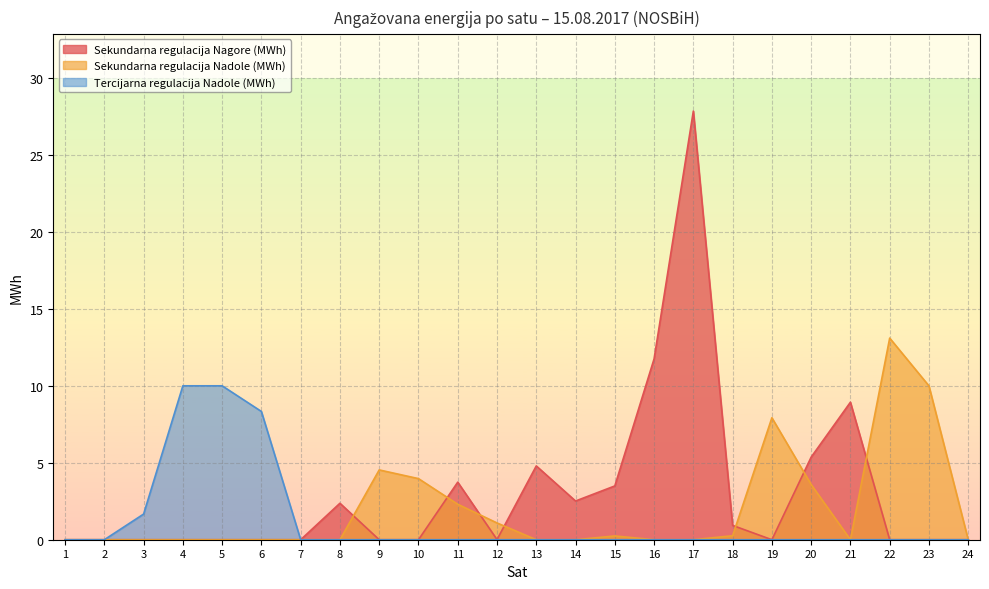

What is the spread (max minus min) of values at 11?

3.7